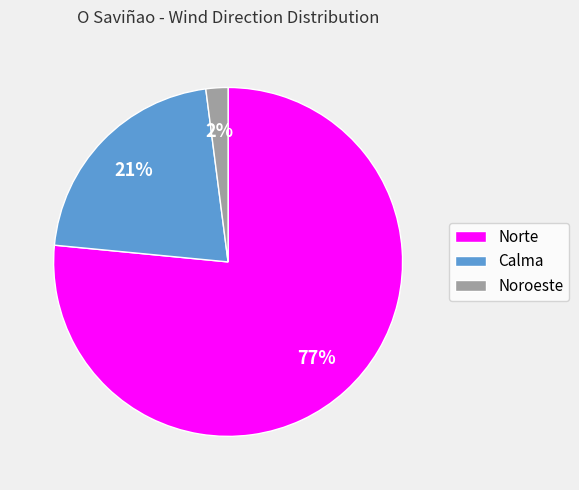

How many slices are in this pie chart?

3